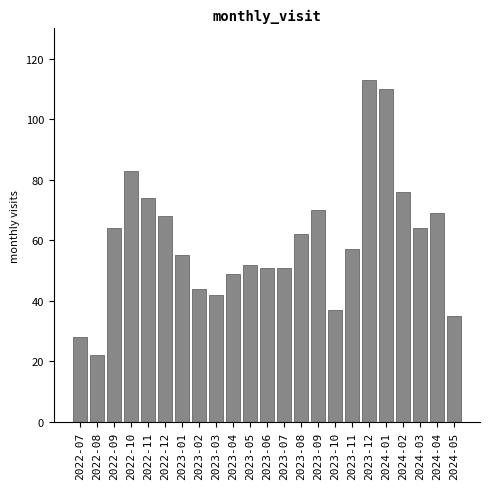

Reading left to right, list all the values displayed in this chart.

28	22	64	83	74	68	55	44	42	49	52	51	51	62	70	37	57	113	110	76	64	69	35